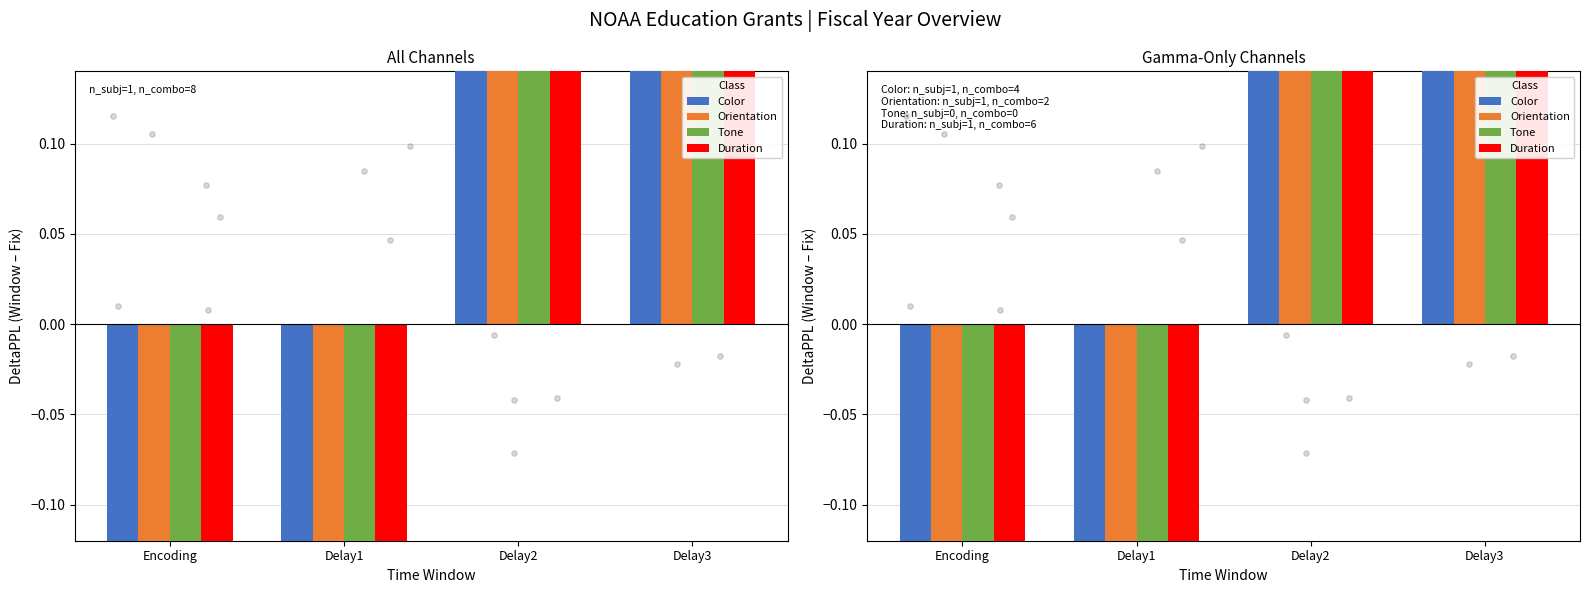

Which series has the largest total across all categories?

Orientation